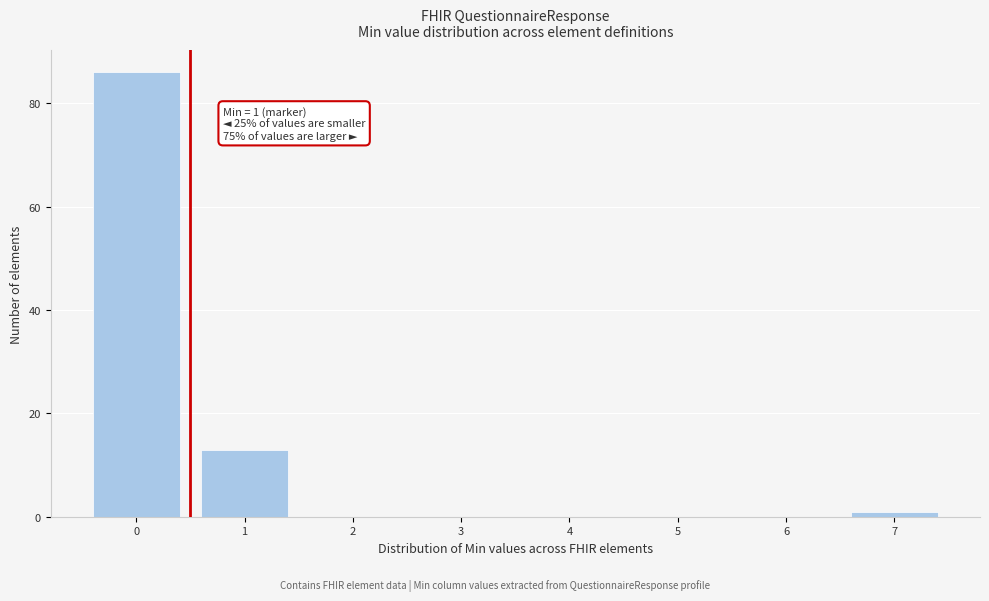

Reading left to right, list all the values displayed in this chart.

0=86	1=13	2=0	3=0	4=0	5=0	6=0	7=1